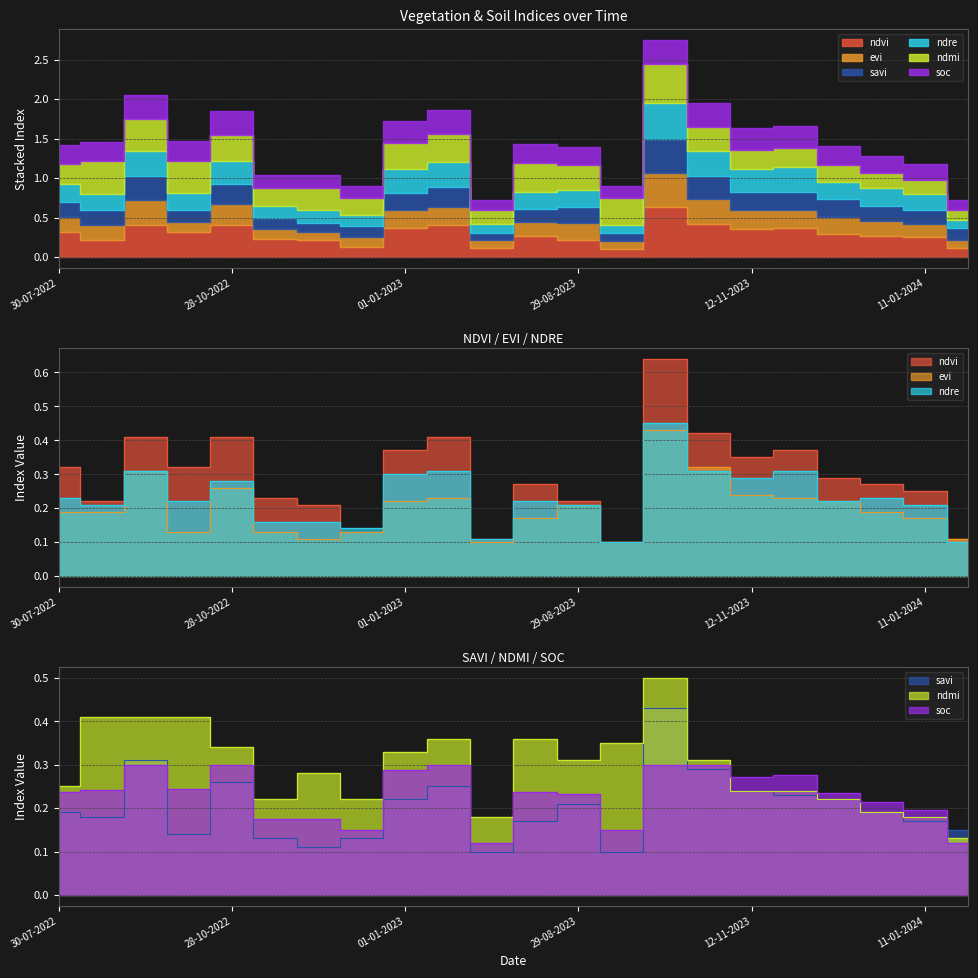

Count the ndre values in the range 0 to 1.

22